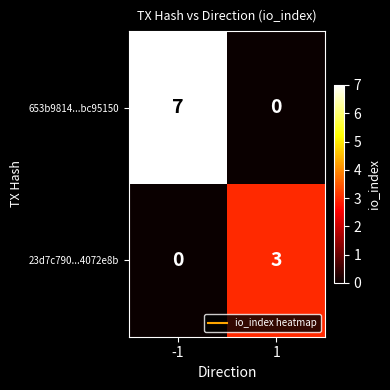

What is the maximum value for 23d7c790...4072e8b?

3